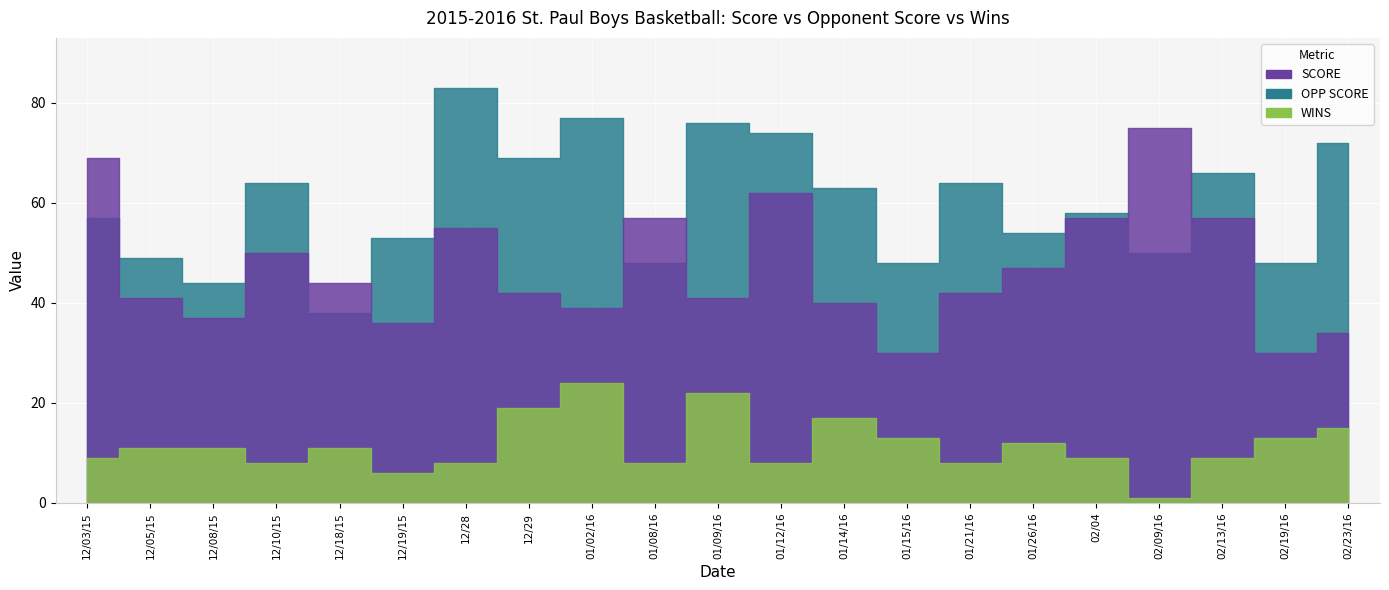

Is it true that OPP SCORE equals 25 at 12/08/15?

False